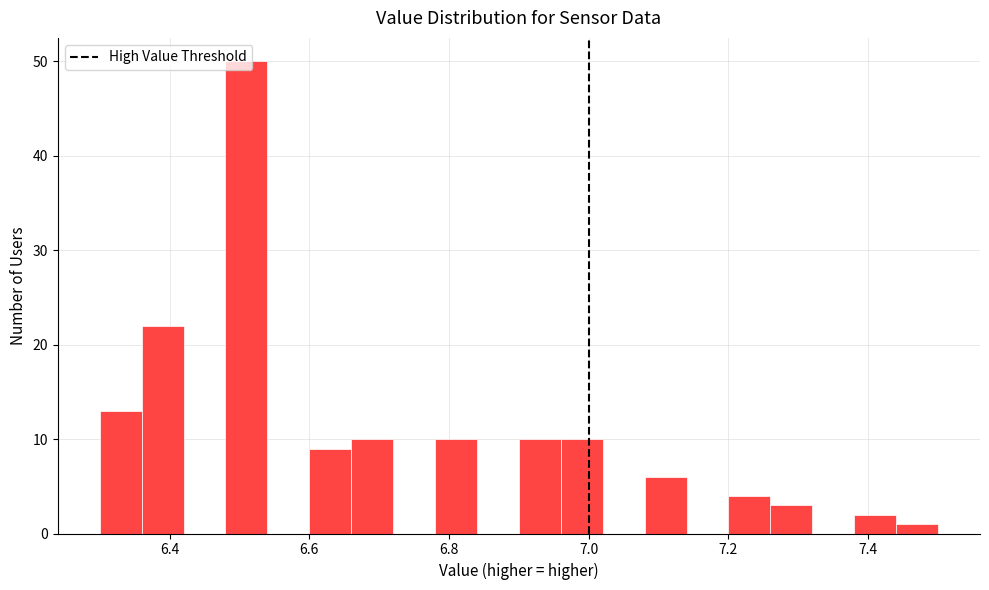

Around what value on the x-axis is the tallest bar? Give the approximate position of its centre, as read against the axis.

6.52